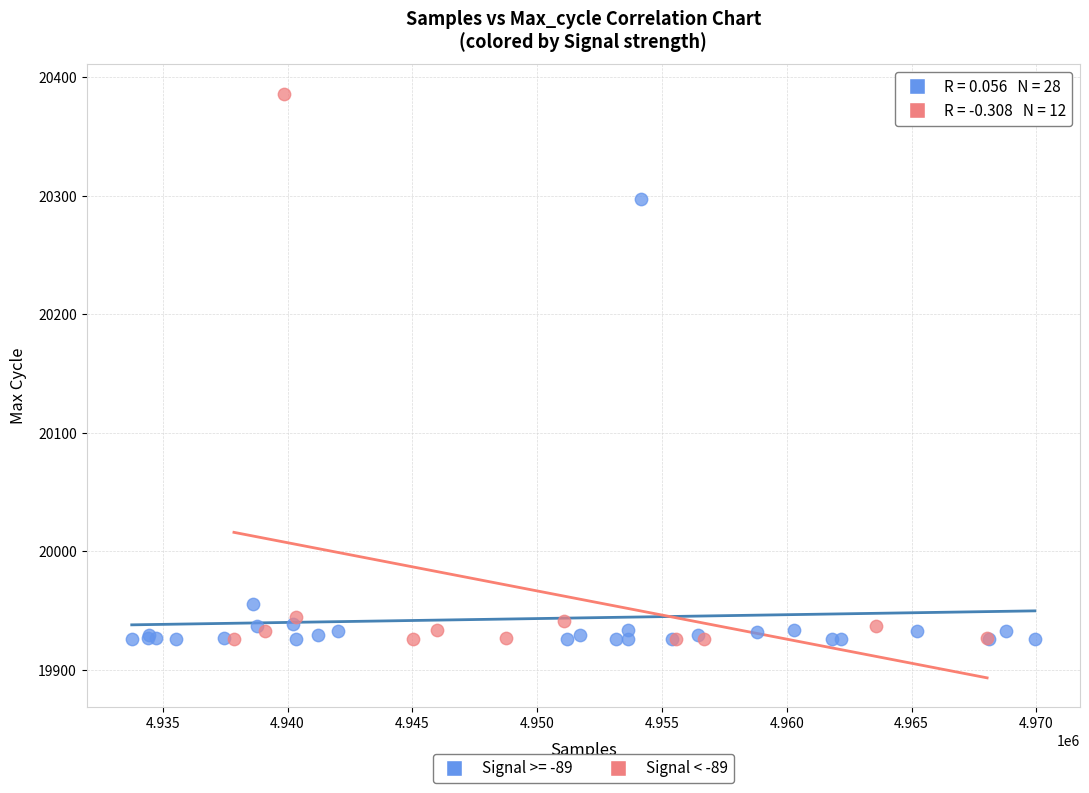

Which series contains the highest Y value?

Signal < -89